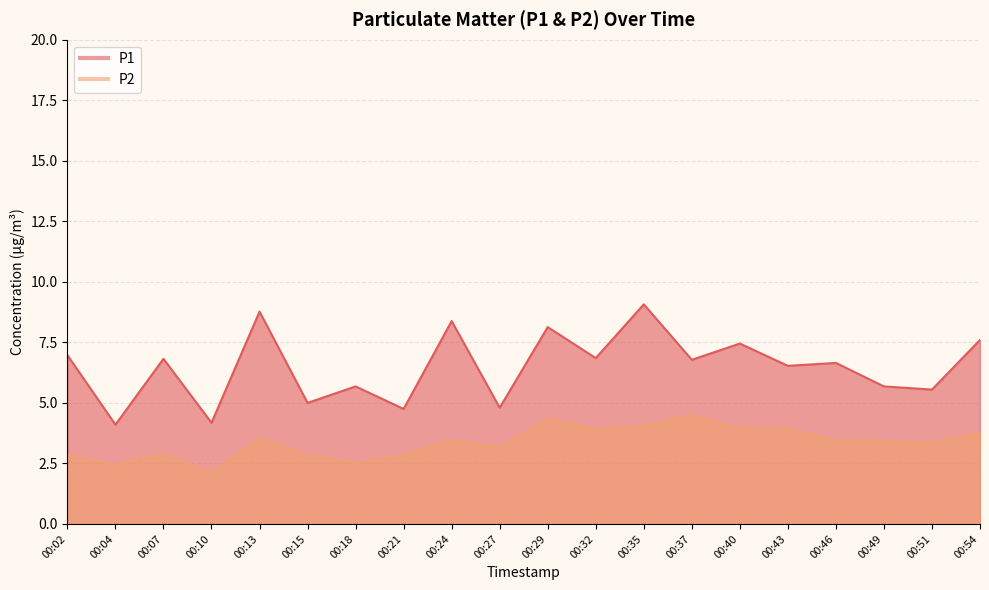

What is the smallest value displayed?

2.1